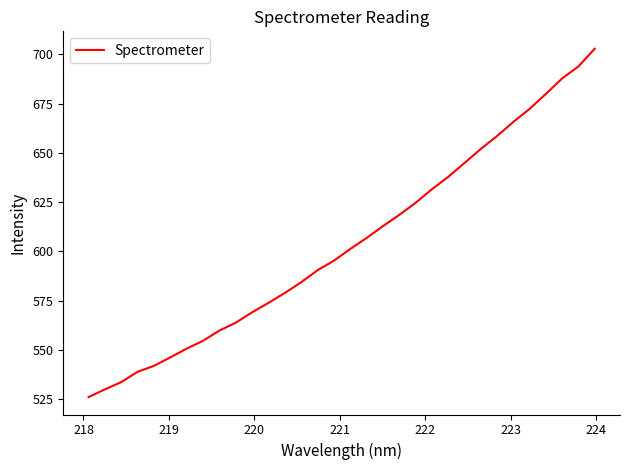

What is the difference between the maximum and minimum values?

176.9